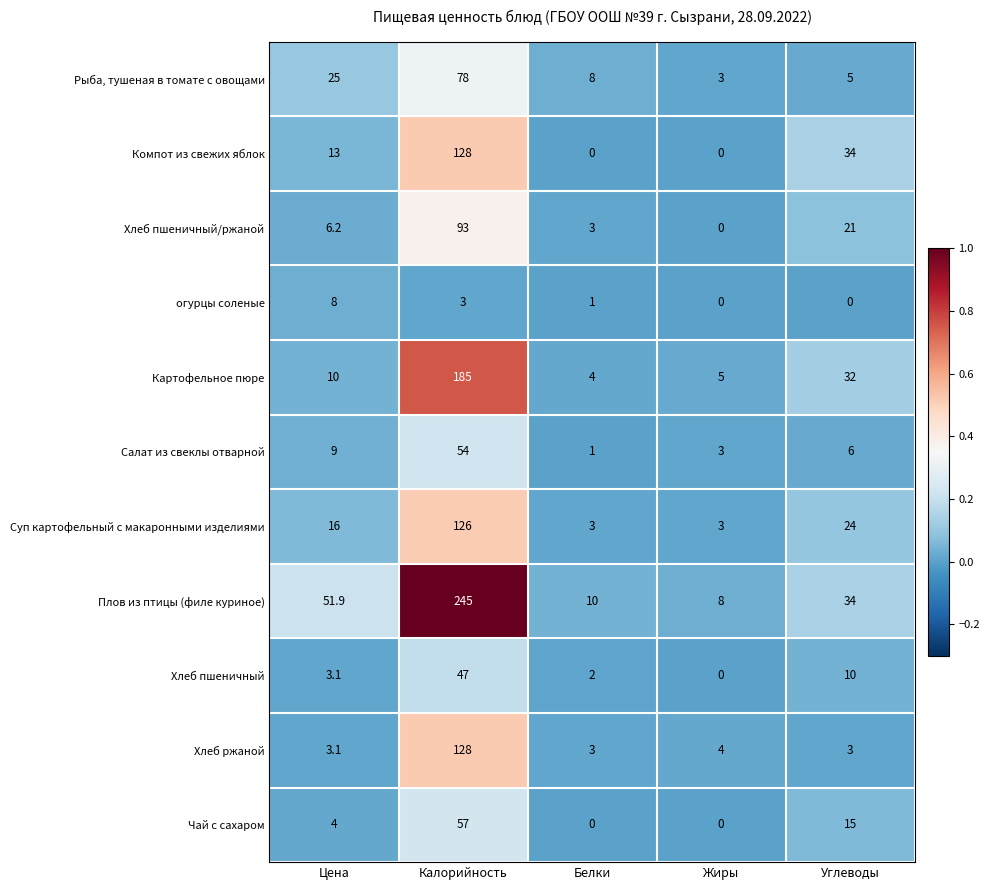

Is it true that Хлеб пшеничный/ржаной equals 3.8 at Цена?

False